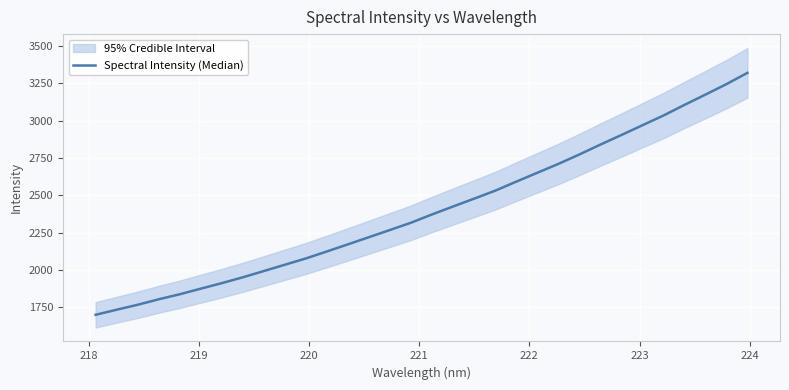

What is the maximum value shown in the chart?

3320.1